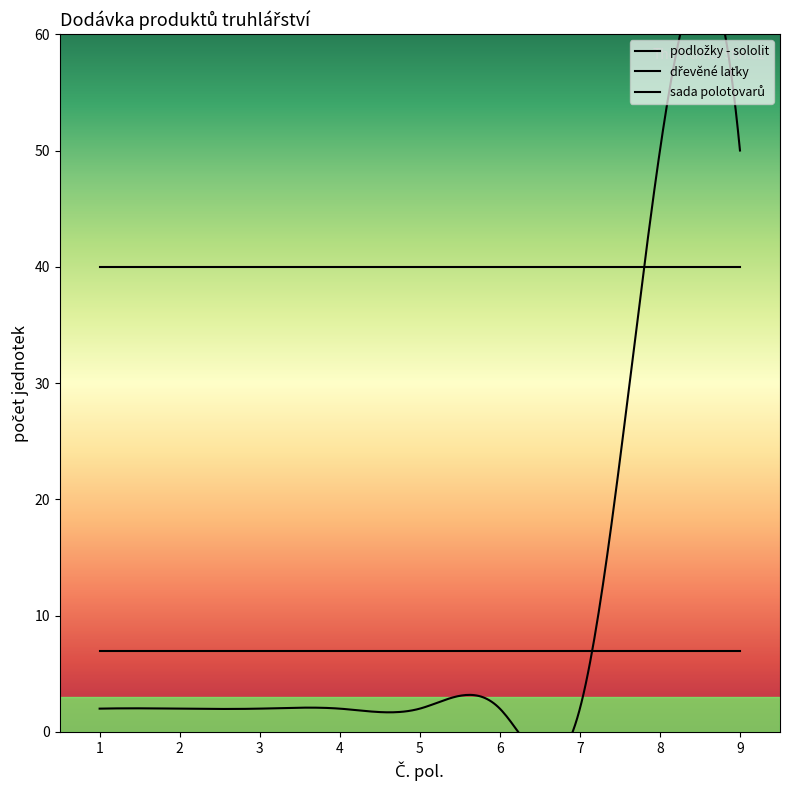

Between 2 and 9, which is larger?

2